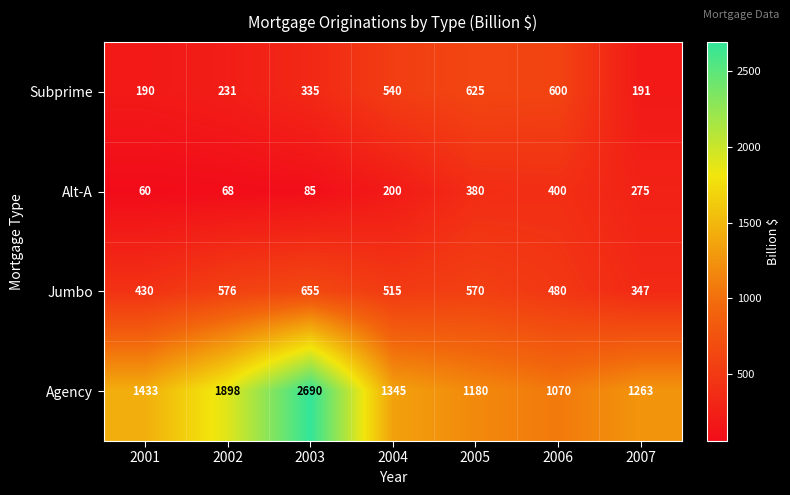

Rank the series by their maximum value, from lowest to highest.

Alt-A, Subprime, Jumbo, Agency